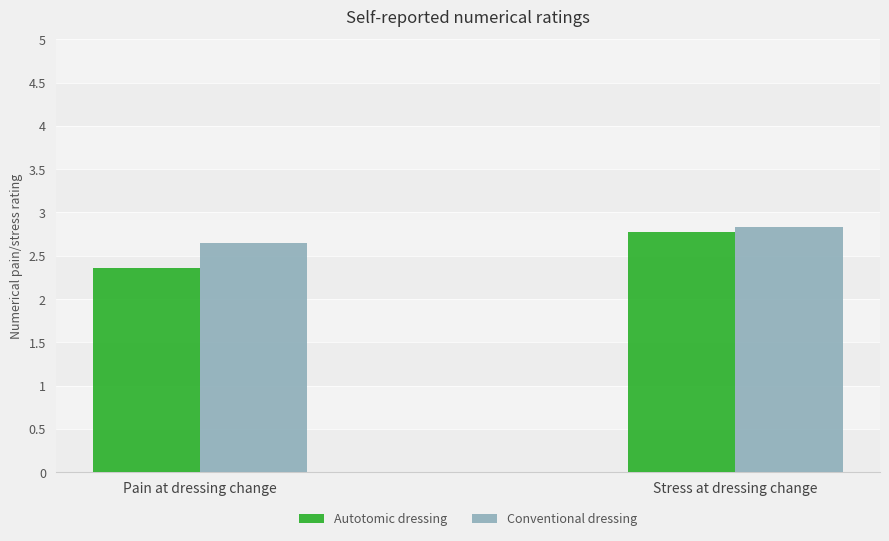

Which series has the largest total across all categories?

Conventional dressing